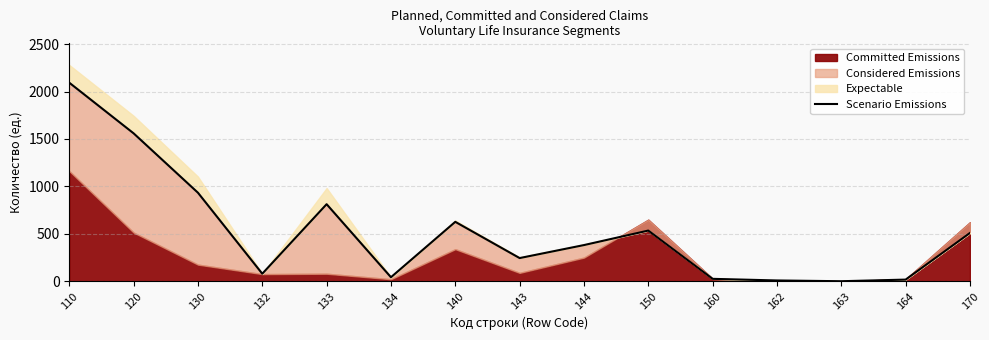

True or false: the data has more than 2 interior local peaks.

True